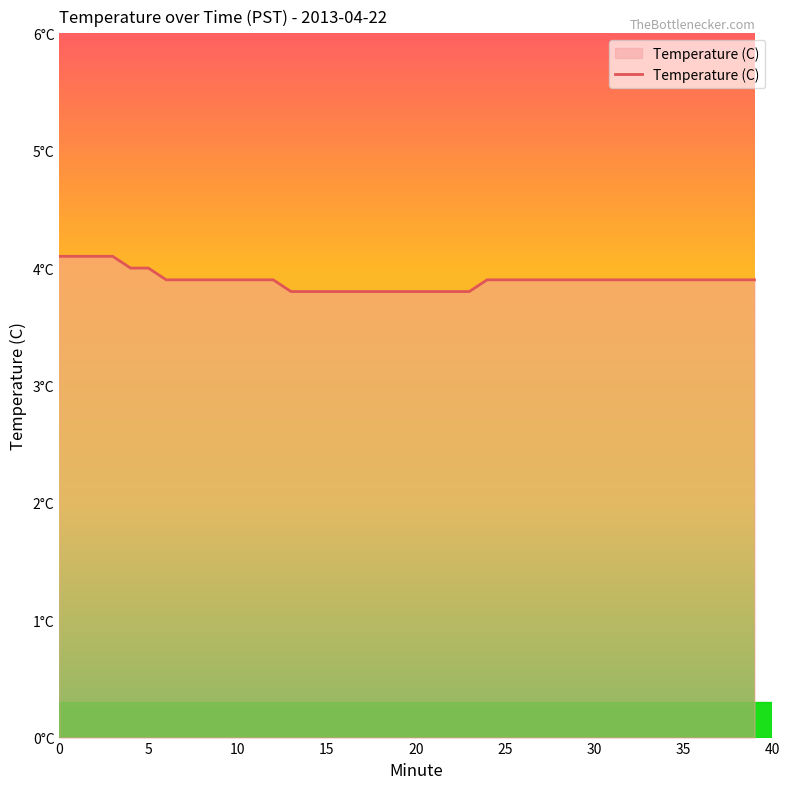

How many values are between 3 and 4?

36